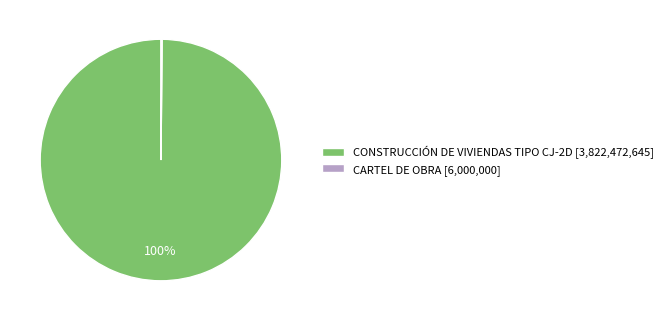

Is it true that CONSTRUCCIÓN DE VIVIENDAS TIPO CJ-2D [3,822,472,645] is 86% of the pie?

False